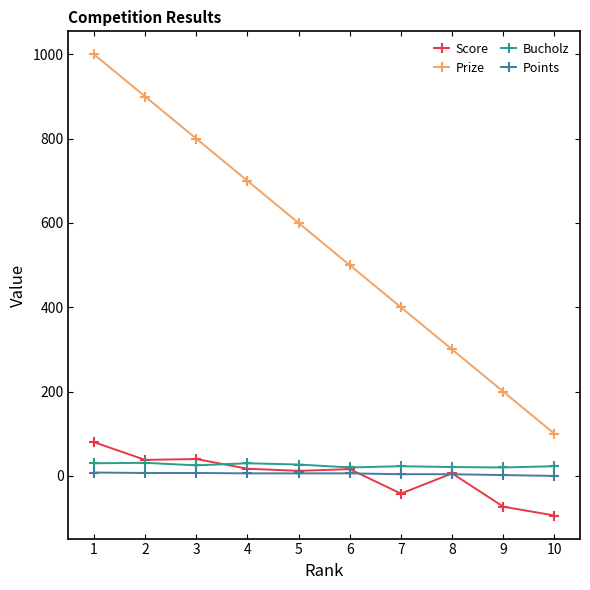

Count the number of categories in the chart.

10